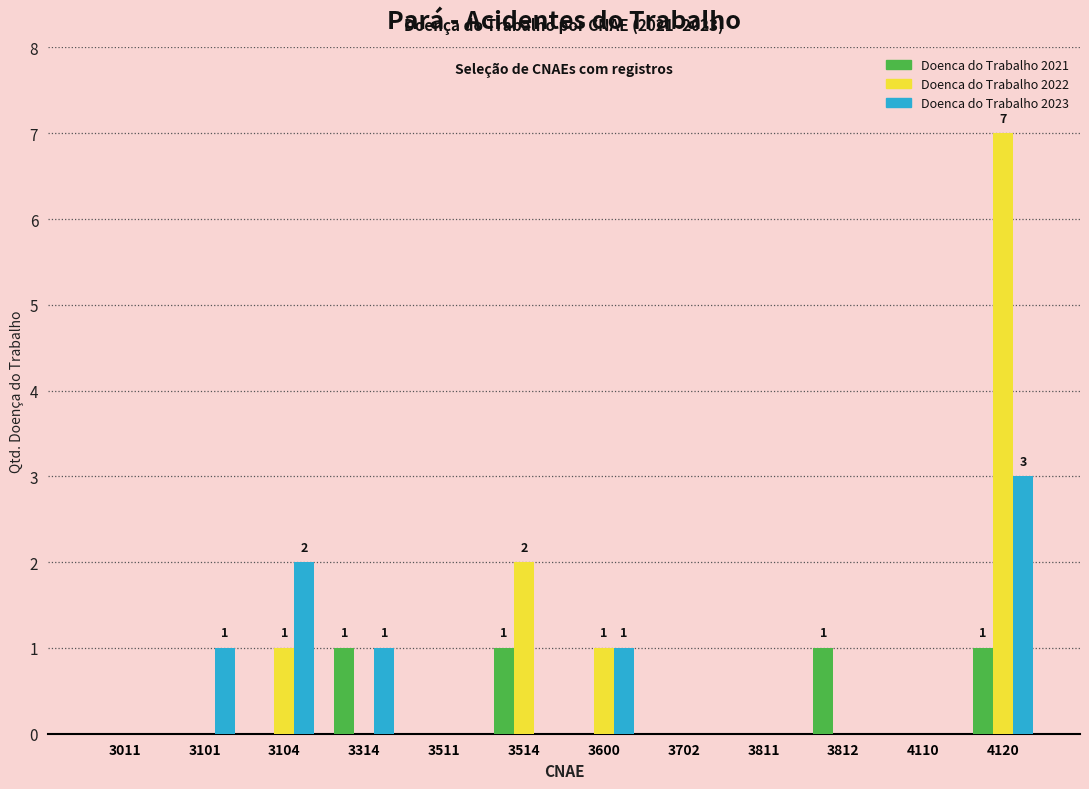

At which category is the sum across all series the highest?

4120